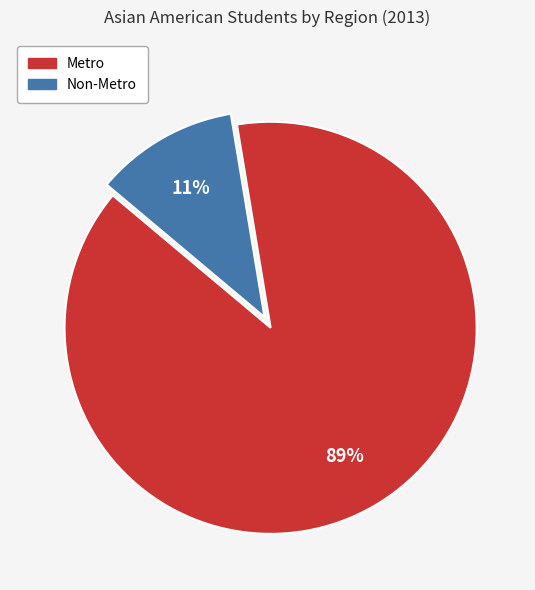

How many slices are in this pie chart?

2